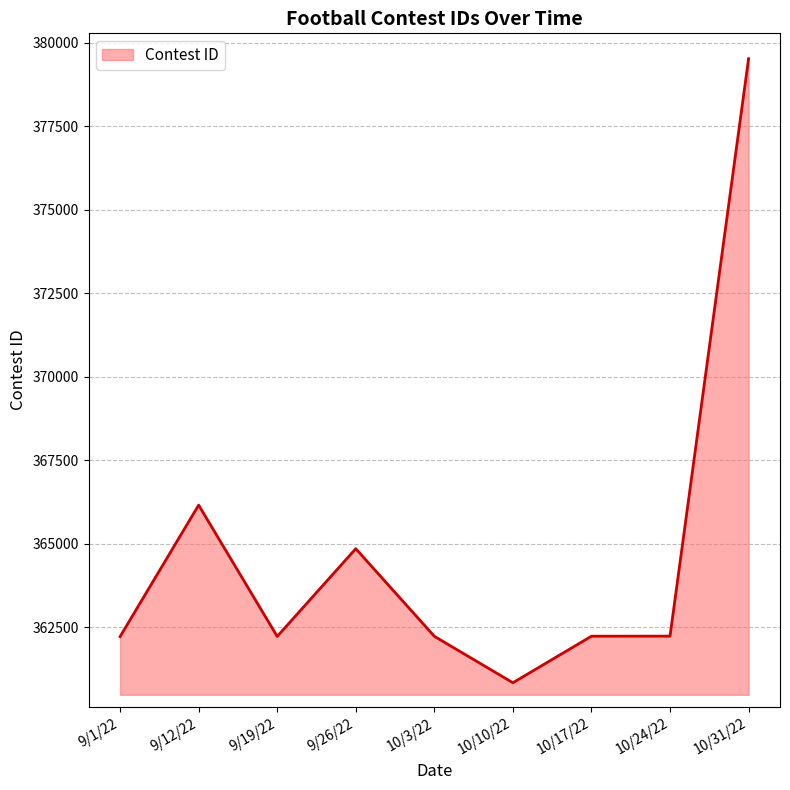

What position from the left is 9/19/22?

3